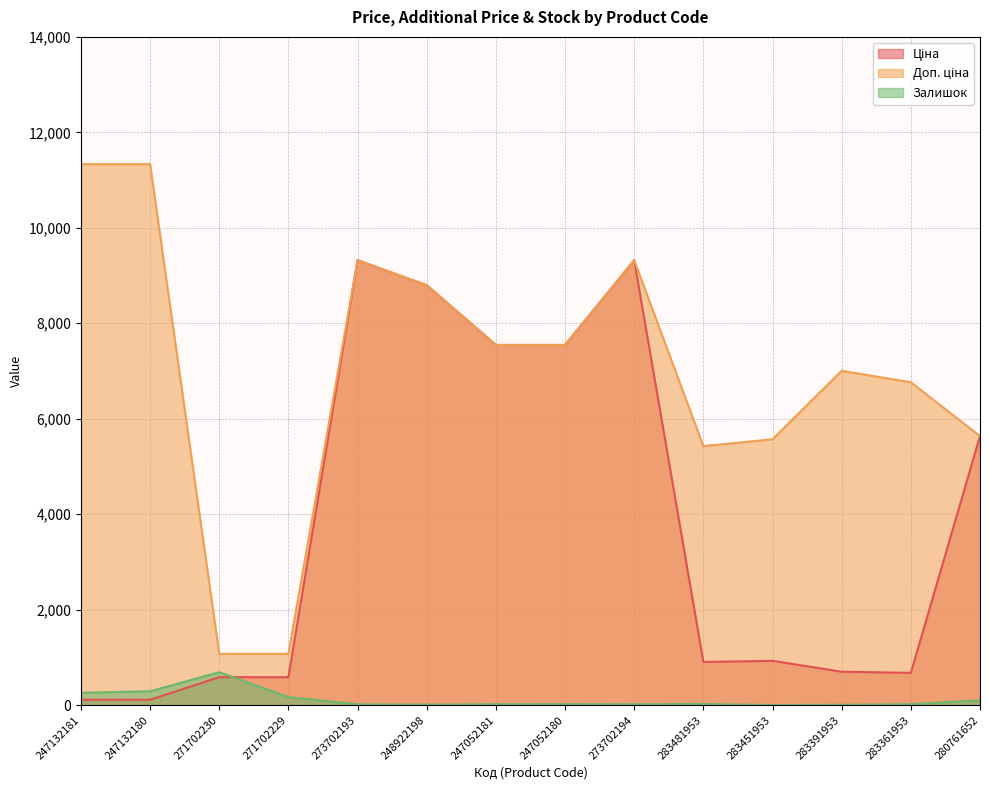

What is the difference between the second highest and second lowest values in the Залишок series?

282.0